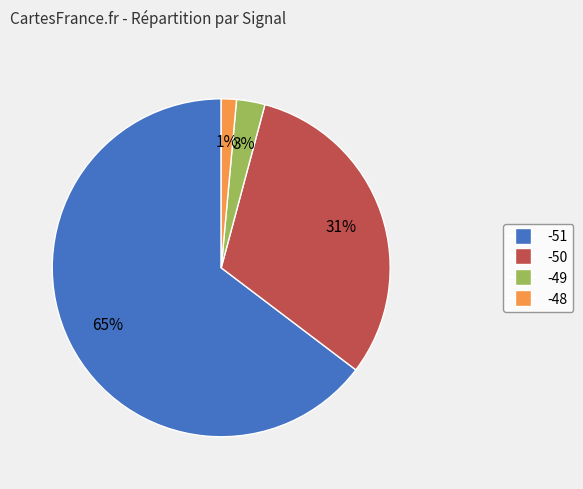

Is there a majority slice in this chart?

Yes